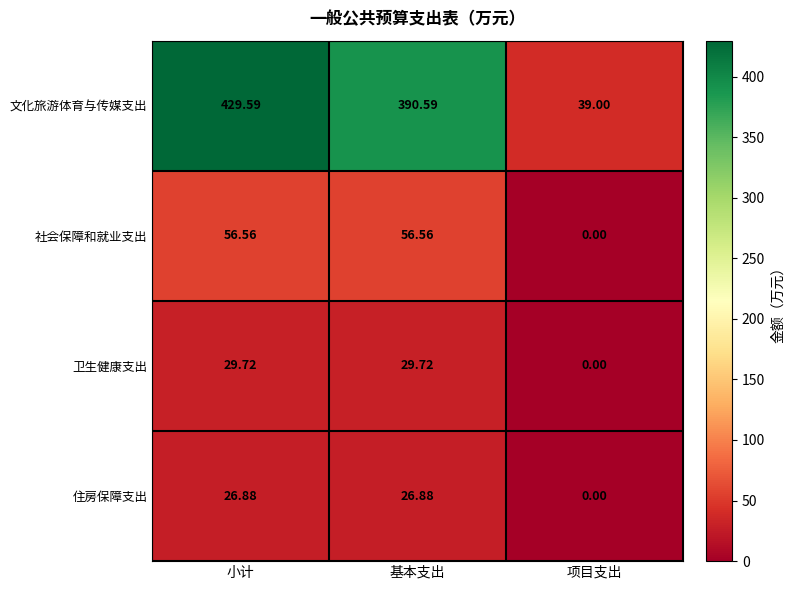

What is the difference between the highest and lowest values at 项目支出?

39.0